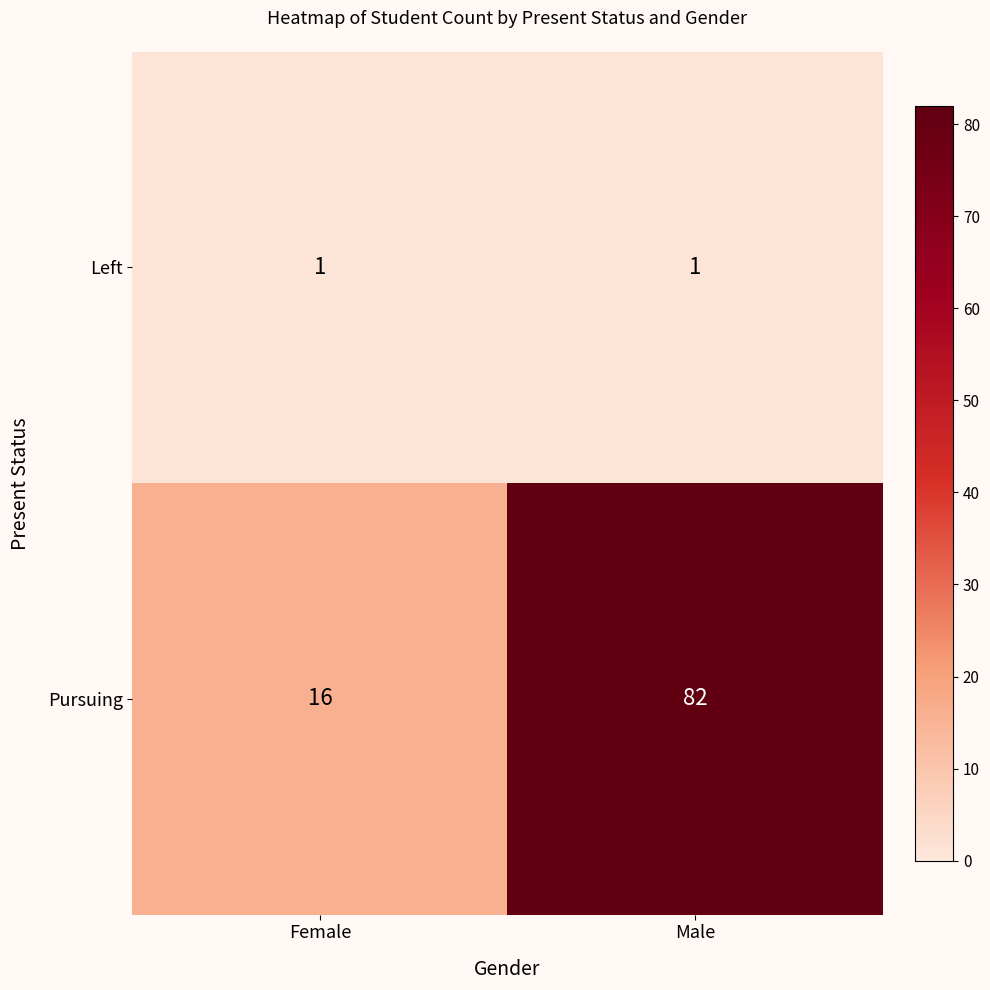

Which series has the largest total across all categories?

Pursuing